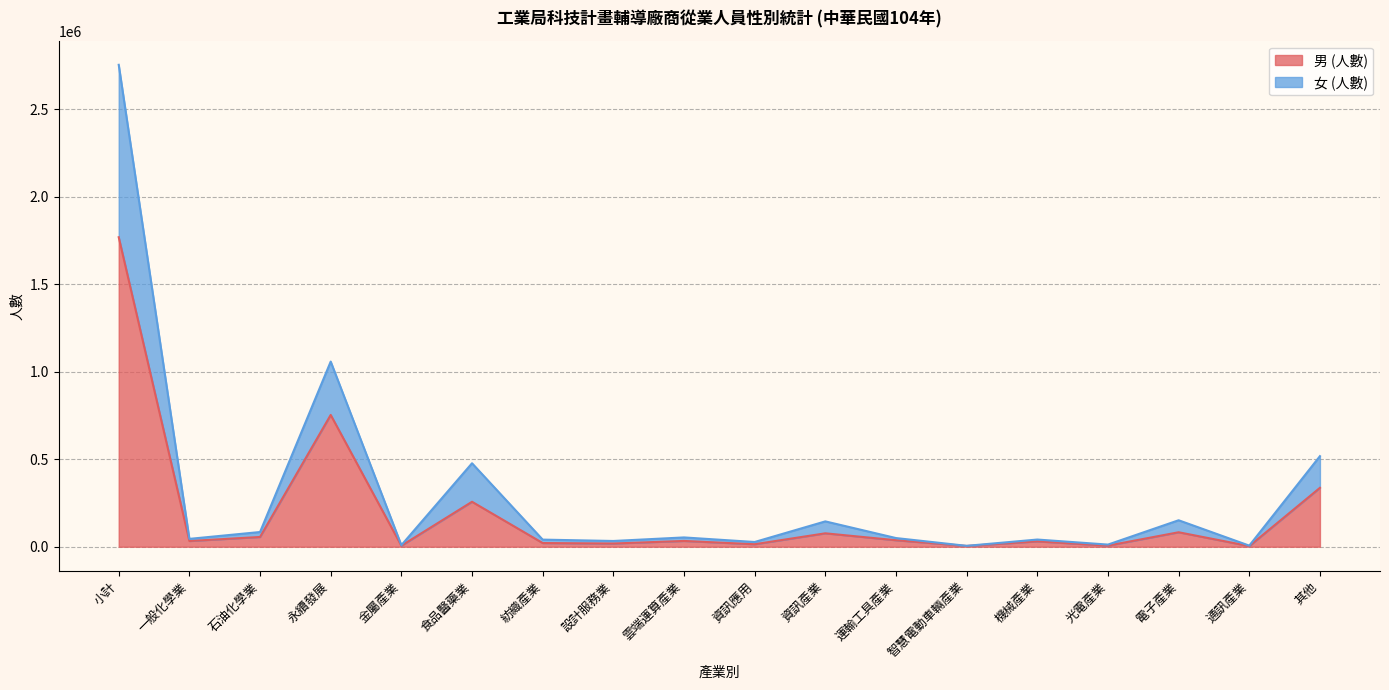

True or false: 女 (人數) and 男 (人數) cross at least once.

False